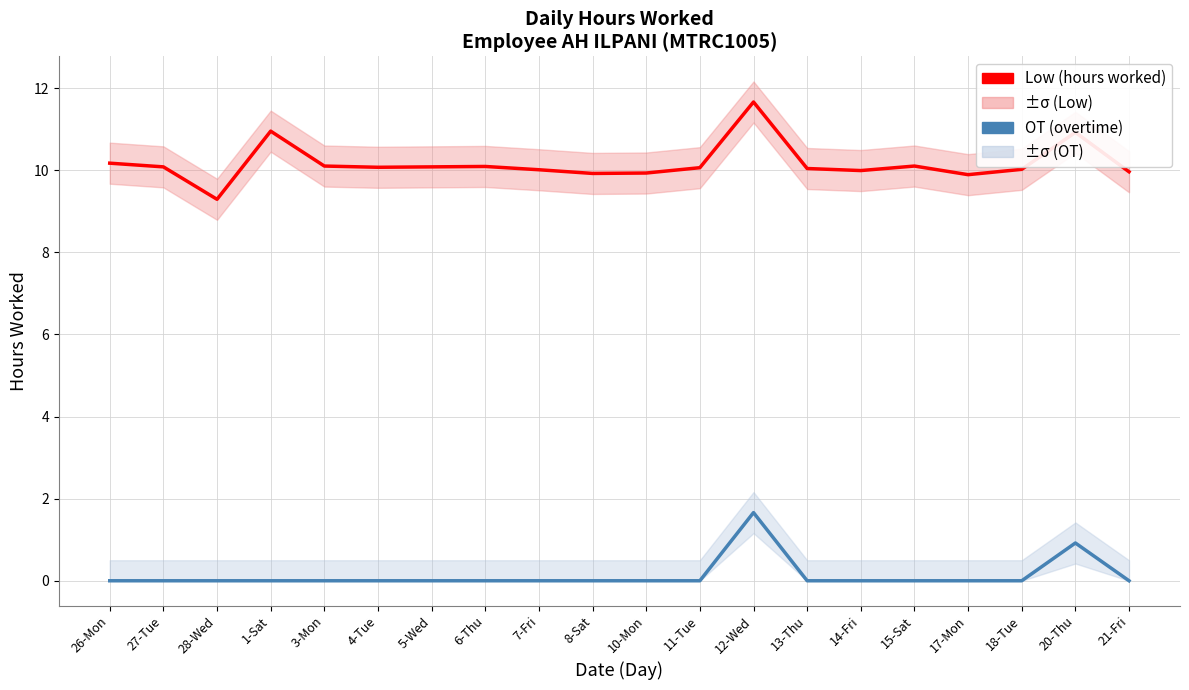

The value of OT (overtime) at 18-Tue is 0.9. True or false?

False